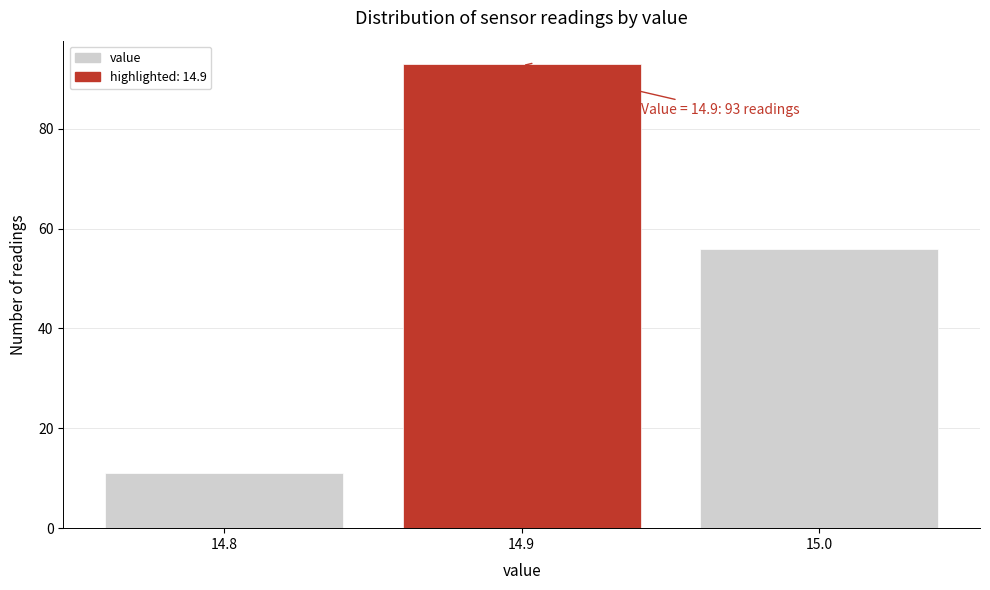

Reading left to right, transcribe all the data shown in this chart.

11	93	56